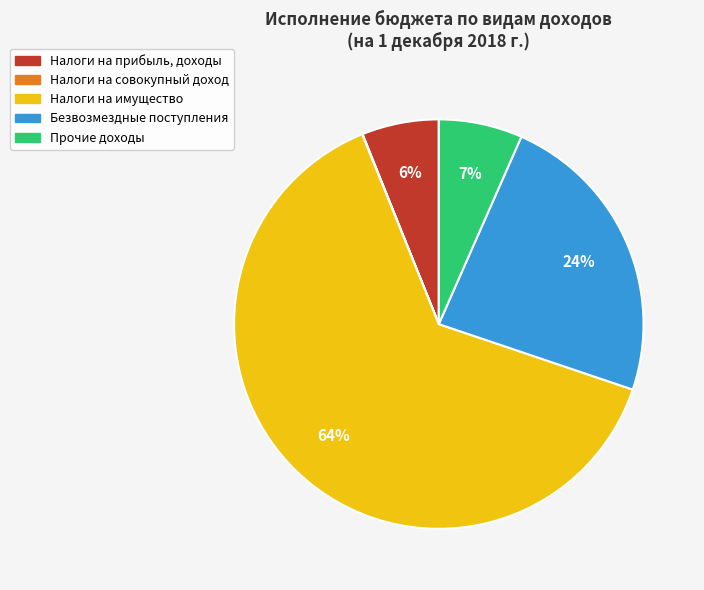

Is there a majority slice in this chart?

Yes